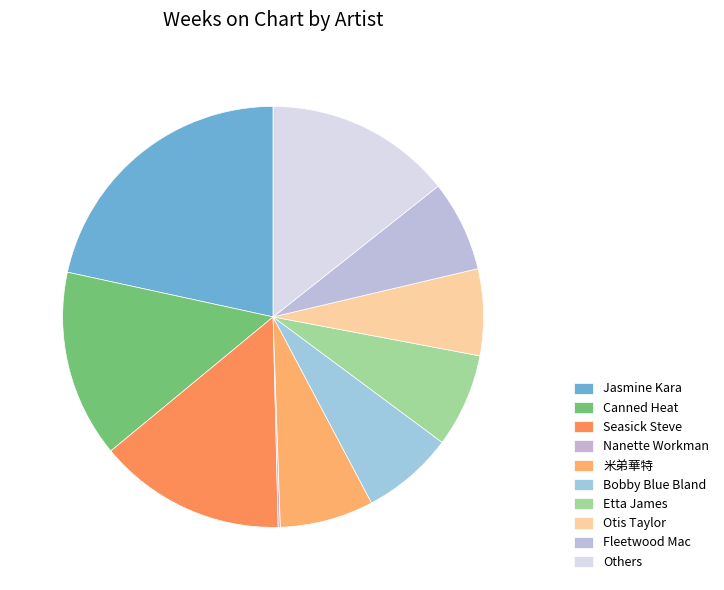

Does any single category account for the majority?

No